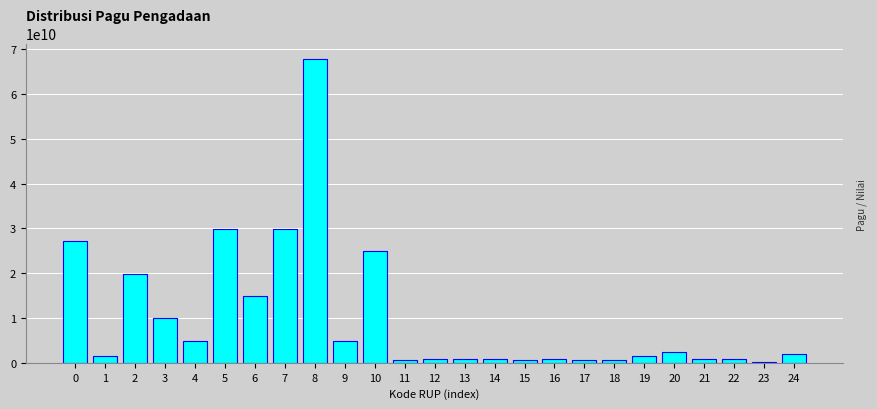

What is the greatest value displayed?

67911550000